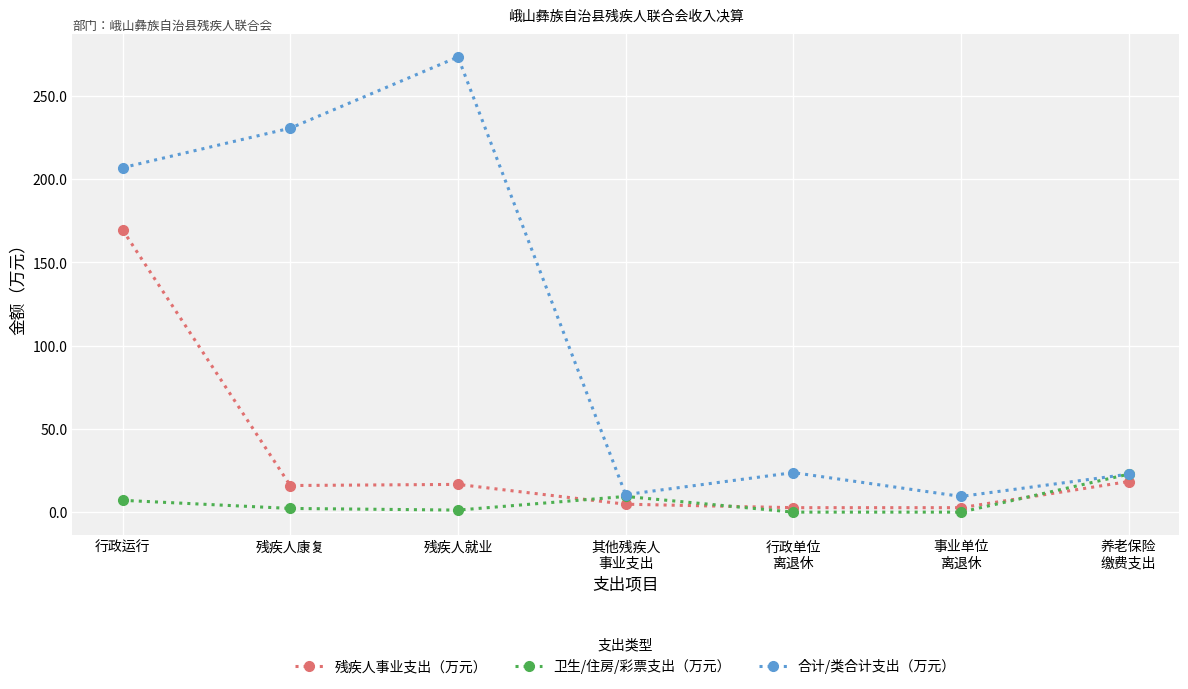

Is it true that 残疾人事业支出（万元） equals 169.5 at 行政运行?

True